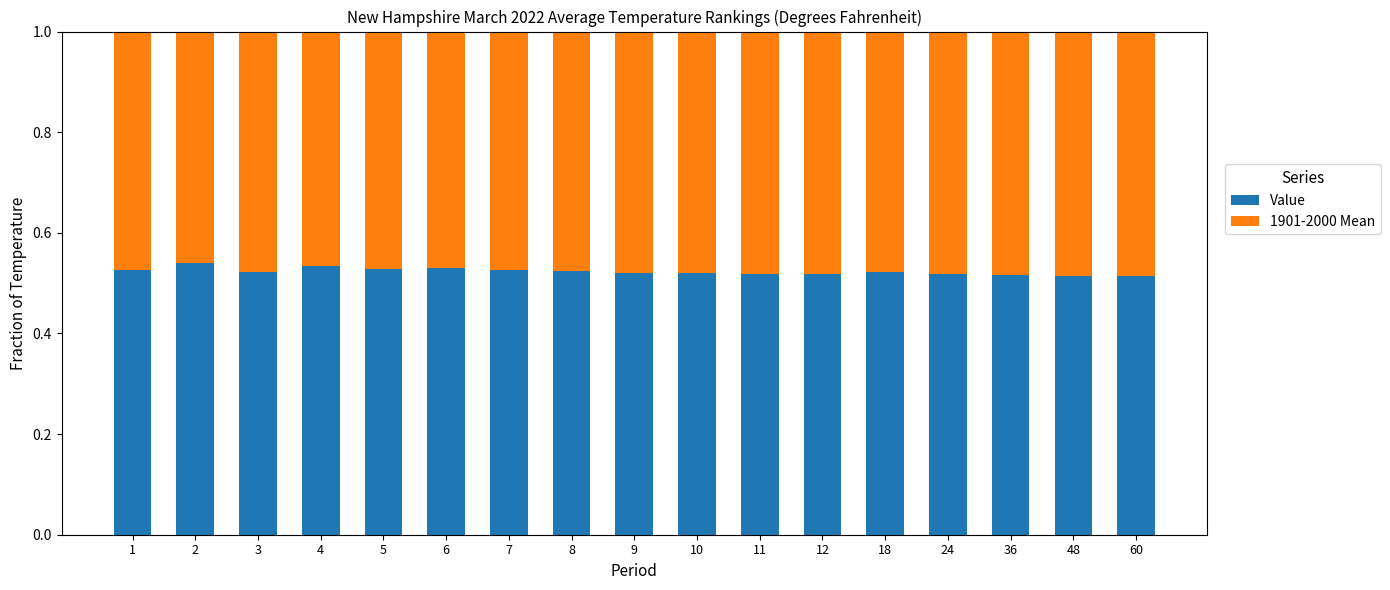

What is the total value across all series at 18?

1.0